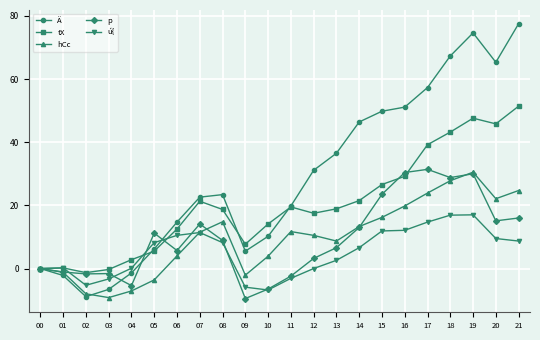

Is the value of Ä at 21 greater than the value of tX at 14?

Yes